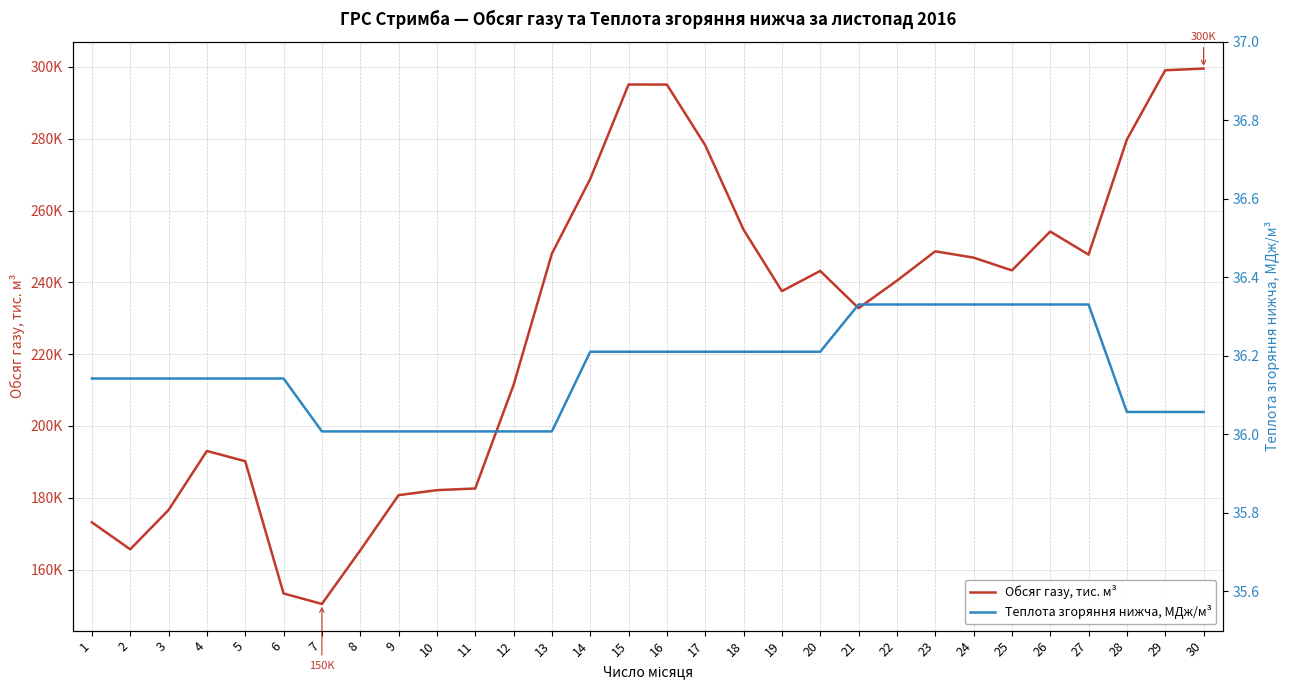

Between 6 and 21, which is larger?

21